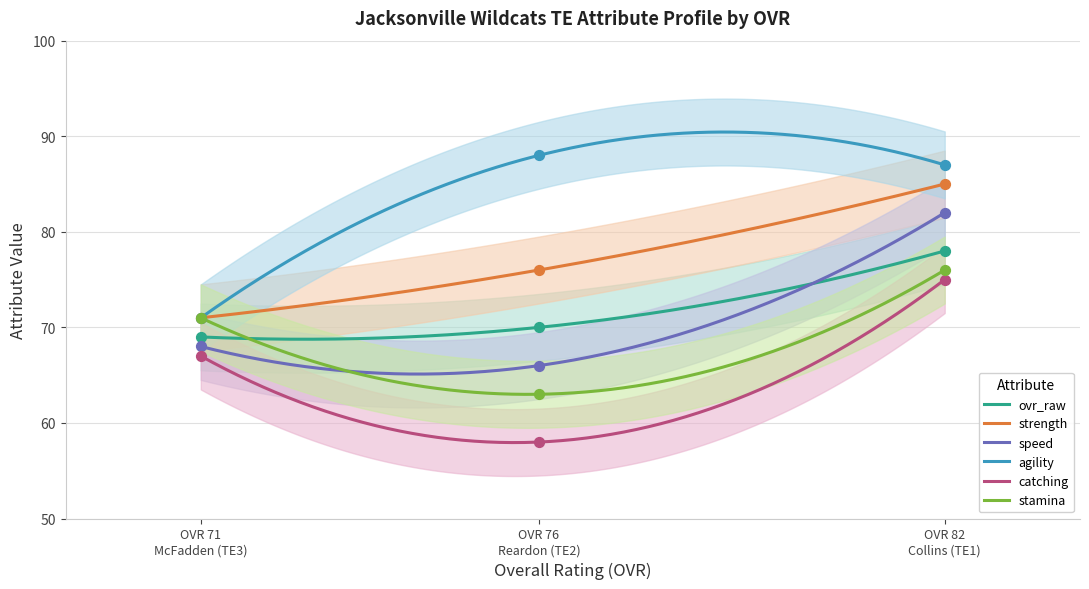

What is the lowest value of the speed series?

65.1